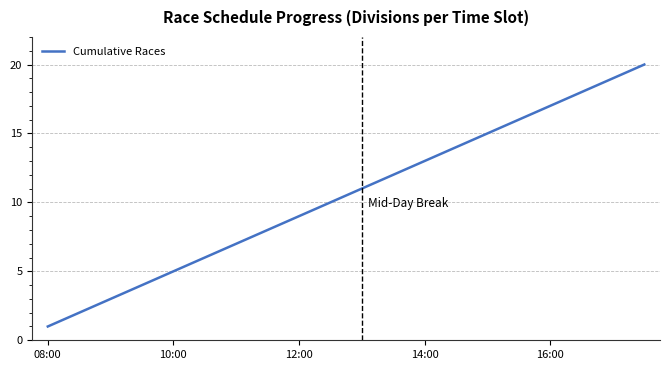

What is the difference between the maximum and minimum values?

19